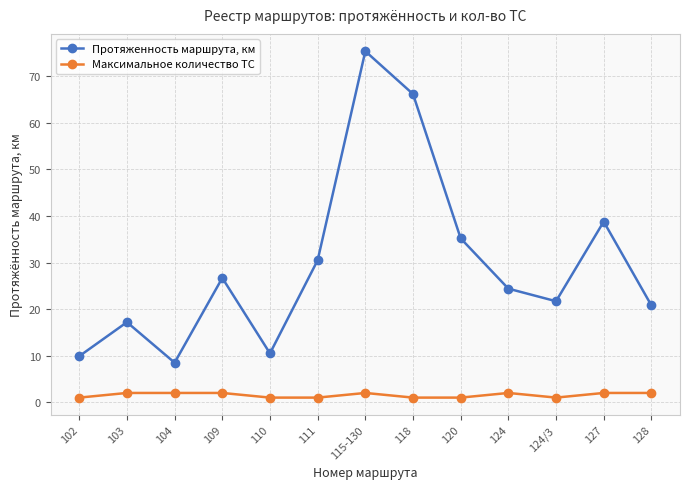

Which series has the largest total across all categories?

Протяженность маршрута, км